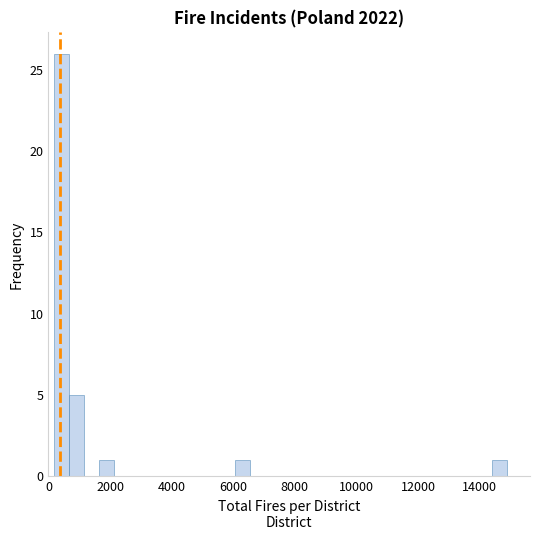

Around what value on the x-axis is the tallest bar? Give the approximate position of its centre, as read against the axis.

400